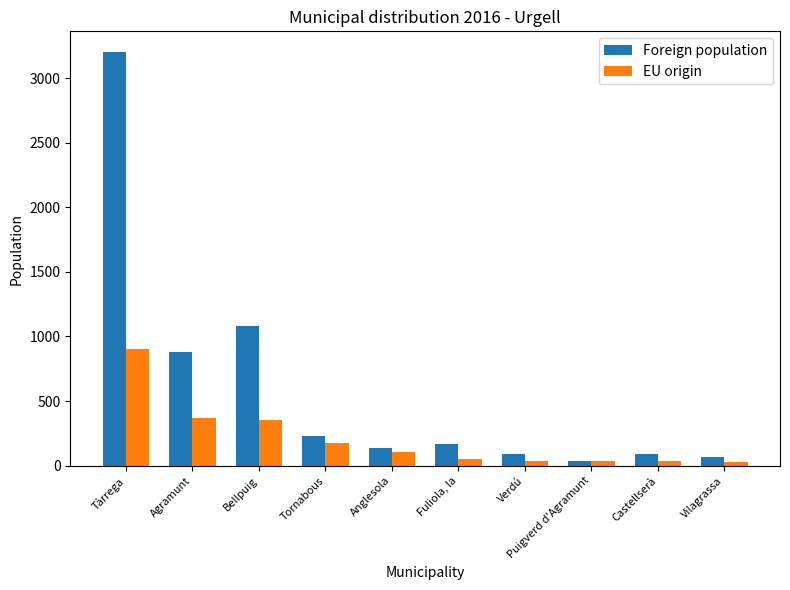

What is the difference between the highest and lowest values at Bellpuig?

725